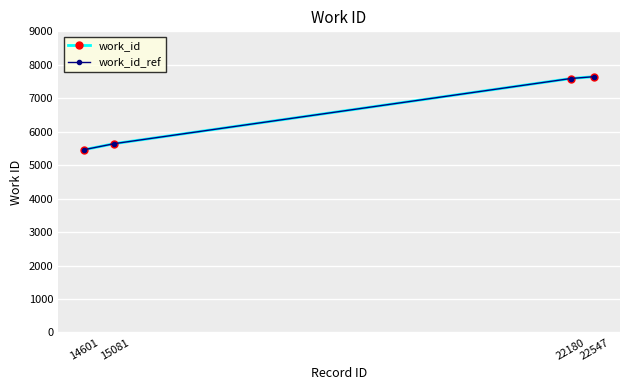

Reading left to right, what are all the values shown in this chart?

work_id: 14601=5459	15081=5643	22180=7590	22547=7646
work_id_ref: 14601=5459	15081=5643	22180=7590	22547=7646